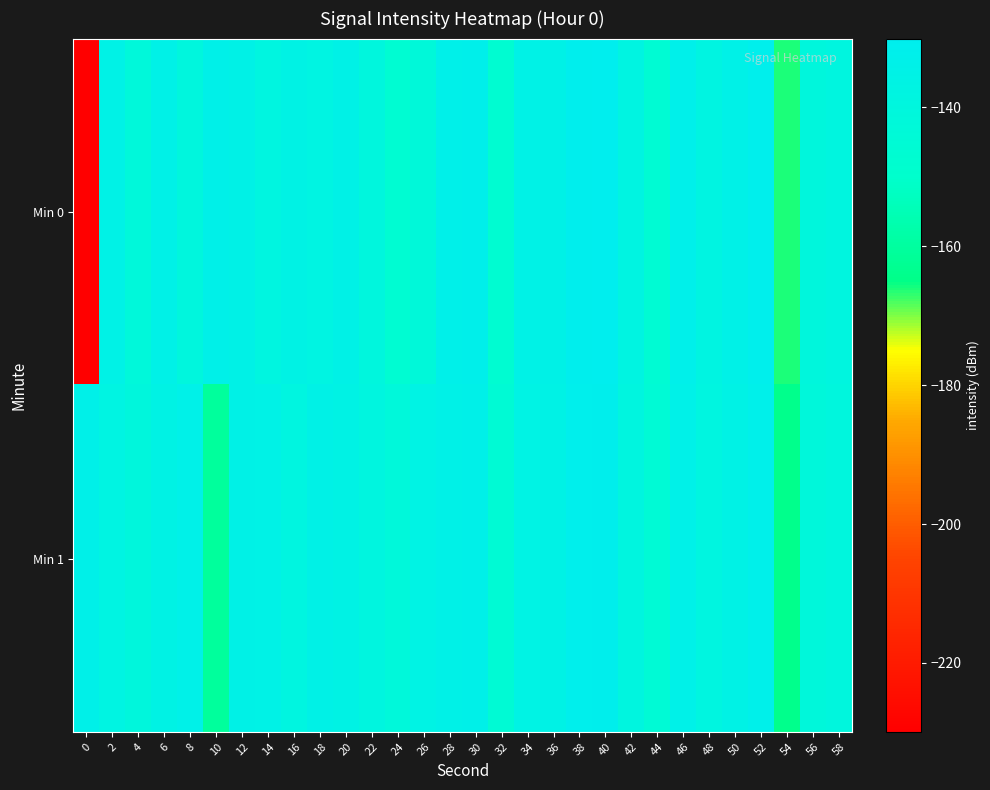

Reading left to right, transcribe all the data shown in this chart.

Min 0: 0=-229.9	2=-135.1	4=-141.9	6=-134.2	8=-140.2	10=-133.3	12=-134.7	14=-138.4	16=-135.7	18=-137.2	20=-134.4	22=-140.1	24=-146.6	26=-142.3	28=-133.1	30=-132.4	32=-147.2	34=-135.1	36=-134.5	38=-130.6	40=-130.1	42=-137.8	44=-145.7	46=-132.7	48=-137.6	50=-134.4	52=-131.6	54=-166.1	56=-140.5	58=-139.0
Min 1: 0=-133.3	2=-137.2	4=-140.2	6=-135.7	8=-133.9	10=-160.6	12=-134.5	14=-134.8	16=-138.6	18=-134.5	20=-135.7	22=-139.0	24=-141.9	26=-136.2	28=-134.1	30=-133.4	32=-145.2	34=-136.1	36=-135.5	38=-131.6	40=-131.1	42=-138.8	44=-144.7	46=-133.7	48=-138.6	50=-135.4	52=-132.6	54=-164.1	56=-141.5	58=-140.0